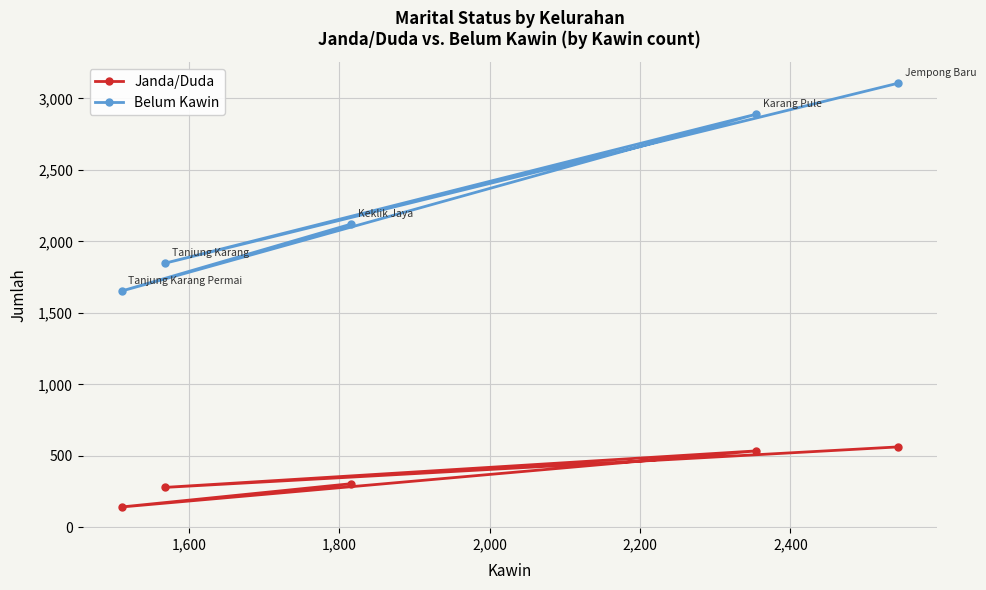

Which series has the widest spread of values?

Belum Kawin